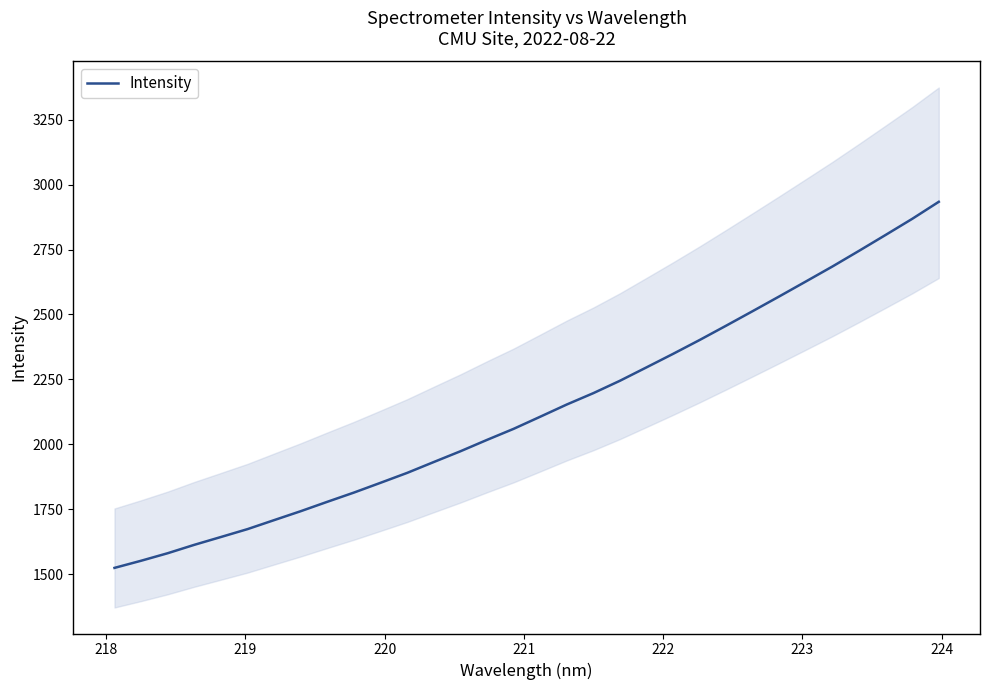

What is the highest value of the Intensity series?

2933.6